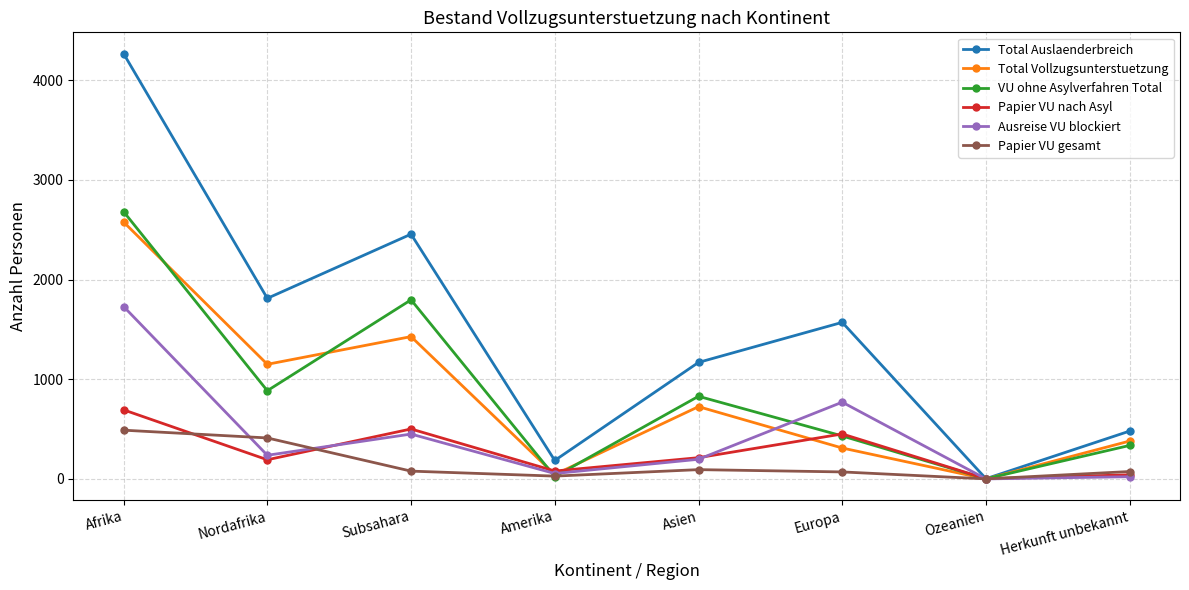

What are all the series names shown in the legend?

Total Auslaenderbreich, Total Vollzugsunterstuetzung, VU ohne Asylverfahren Total, Papier VU nach Asyl, Ausreise VU blockiert, Papier VU gesamt